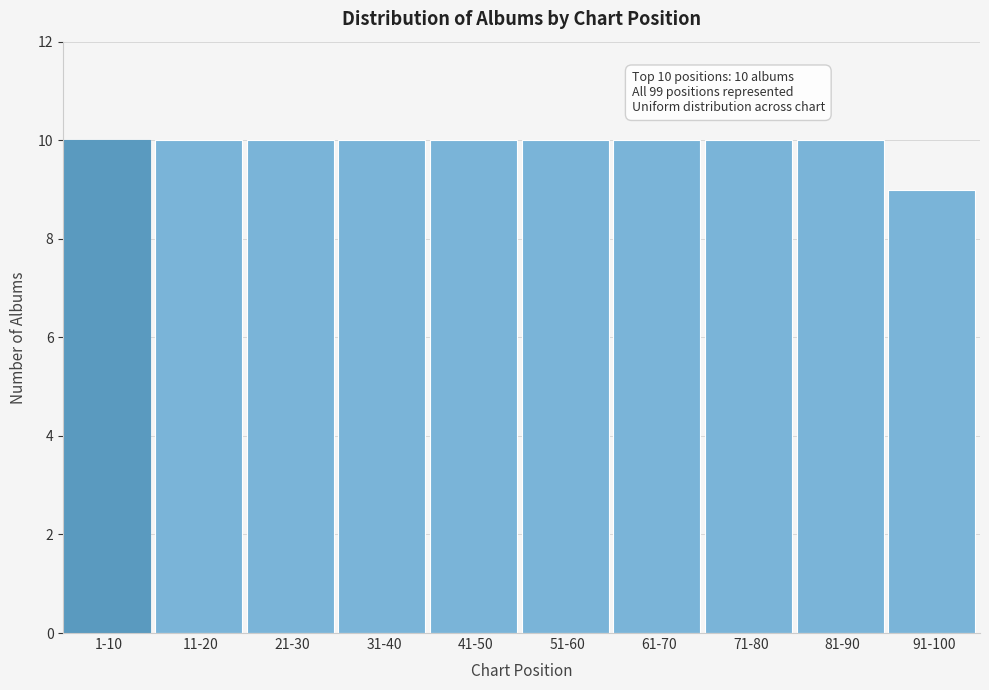

Reading left to right, transcribe all the data shown in this chart.

1-10=10	11-20=10	21-30=10	31-40=10	41-50=10	51-60=10	61-70=10	71-80=10	81-90=10	91-100=9